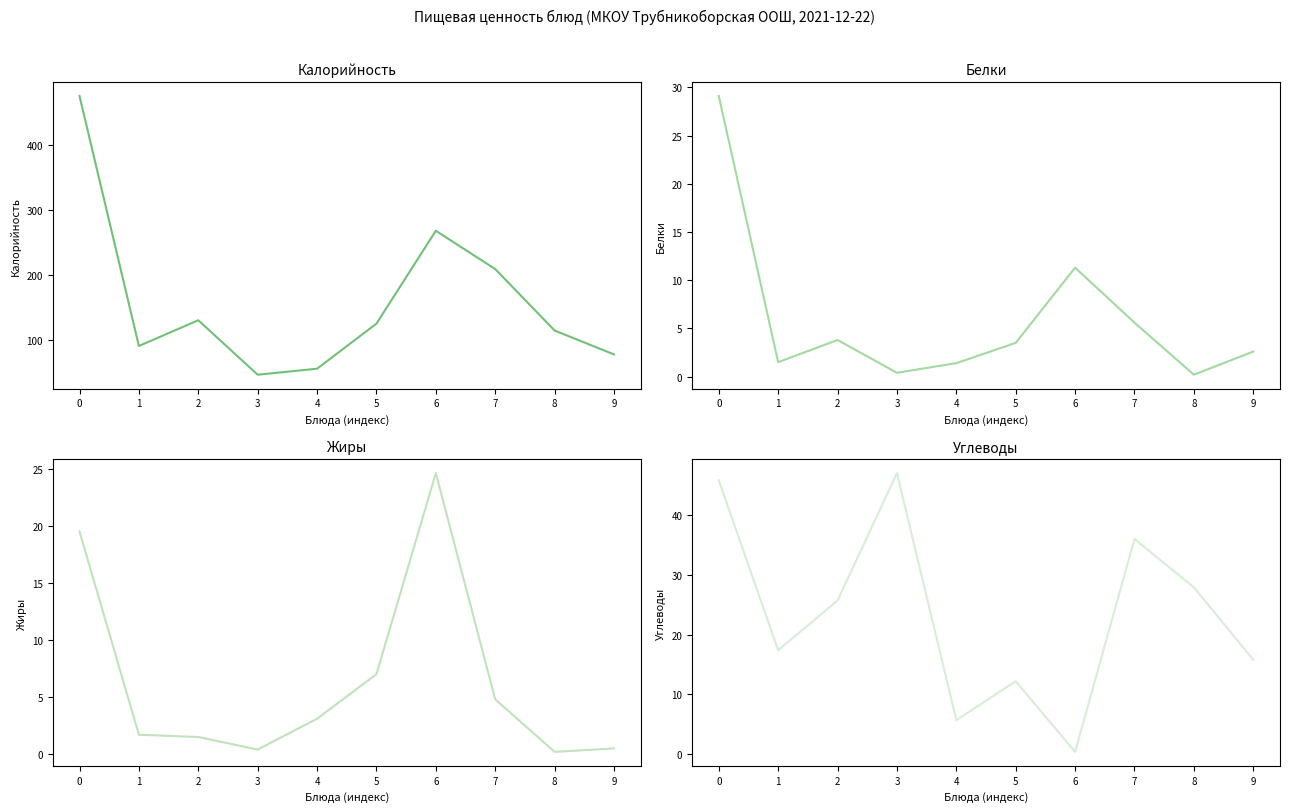

Reading right to left, what are all the values shown in this chart?

Калорийность: 78.2	115.0	209.6	268.5	125.6	56.2	47.0	130.8	91.2	476.0
Белки: 2.6	0.2	5.6	11.3	3.5	1.4	0.4	3.8	1.5	29.1
Жиры: 0.5	0.2	4.8	24.6	7.0	3.1	0.4	1.5	1.7	19.5
Углеводы: 15.8	27.9	36.0	0.4	12.2	5.7	47.0	25.7	17.4	45.8